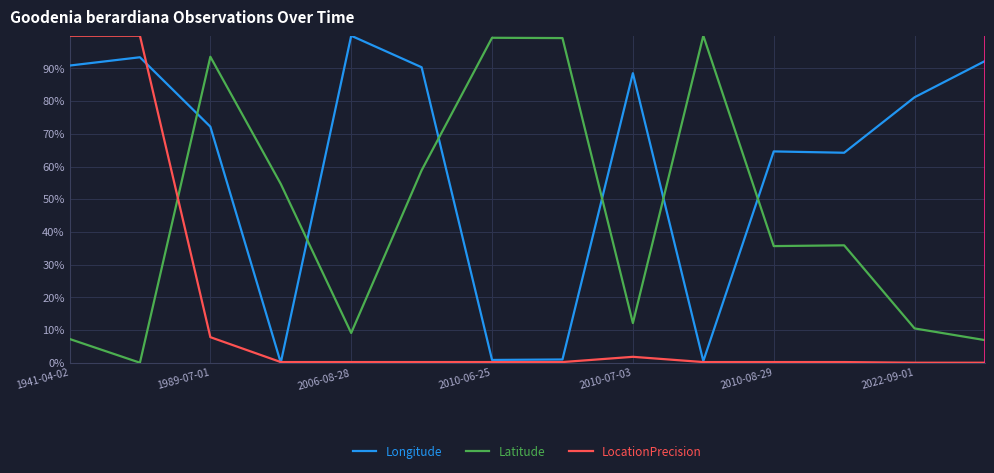

Does the chart have visible grid lines?

Yes